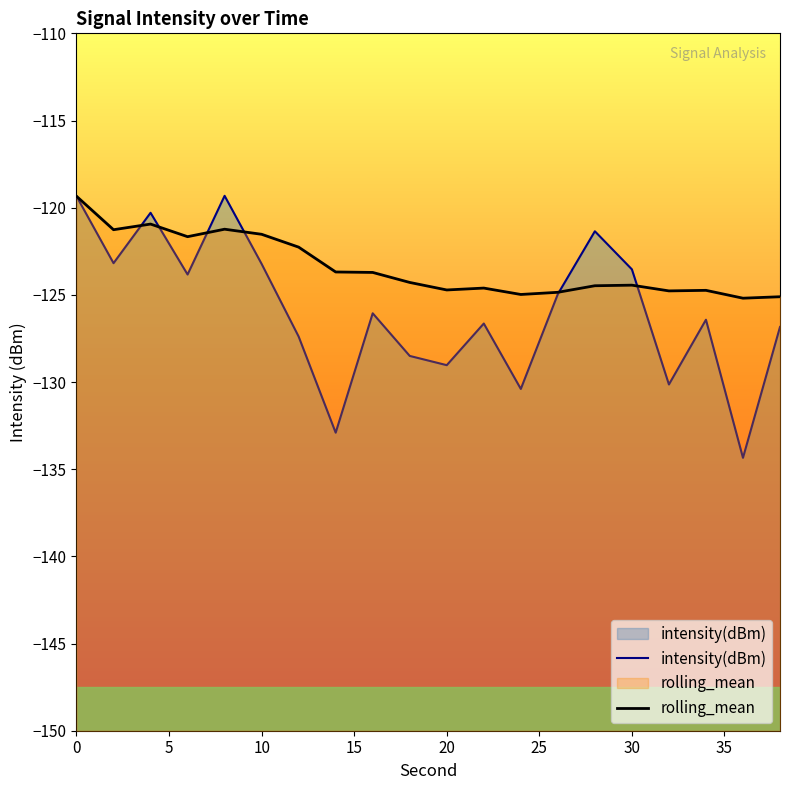

Rank the series by their average value, from lowest to highest.

intensity(dBm), rolling_mean